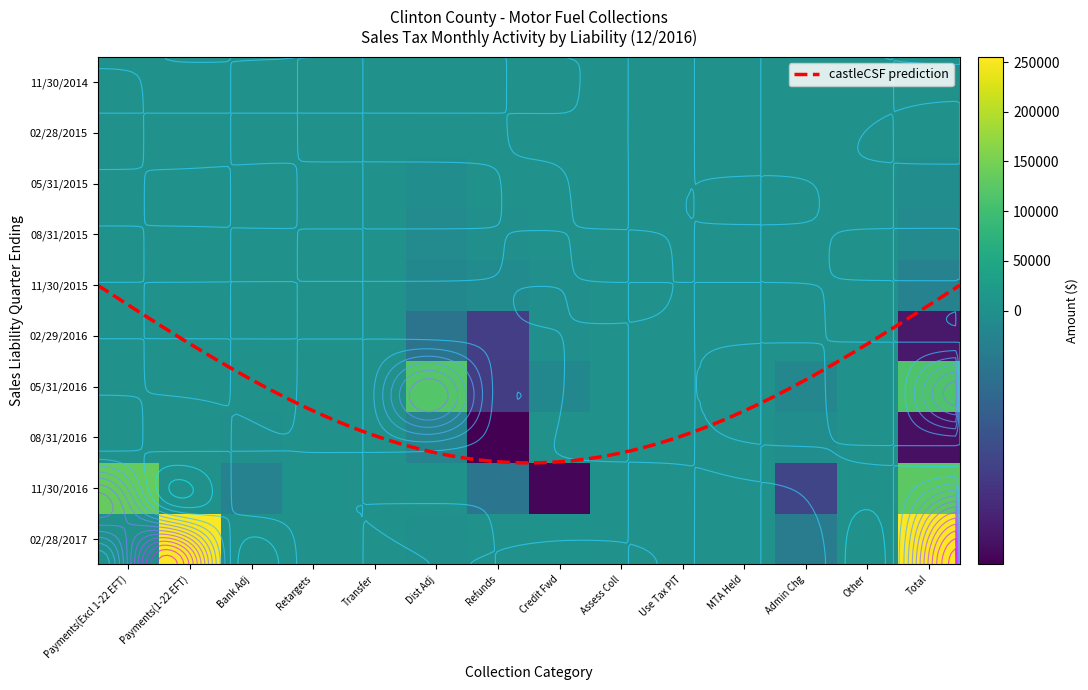

Which series has the largest total across all categories?

02/28/2017